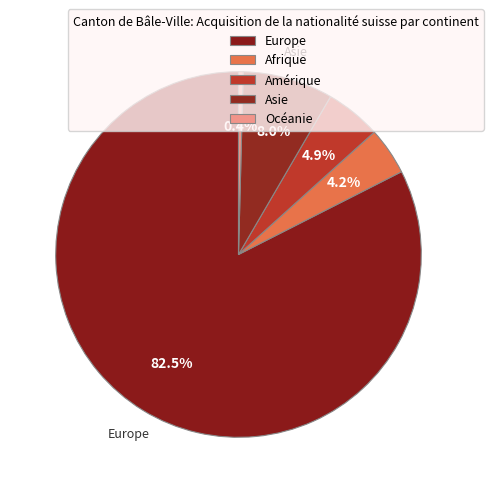

To the nearest percent, what percentage of the pie is Amérique?

5%